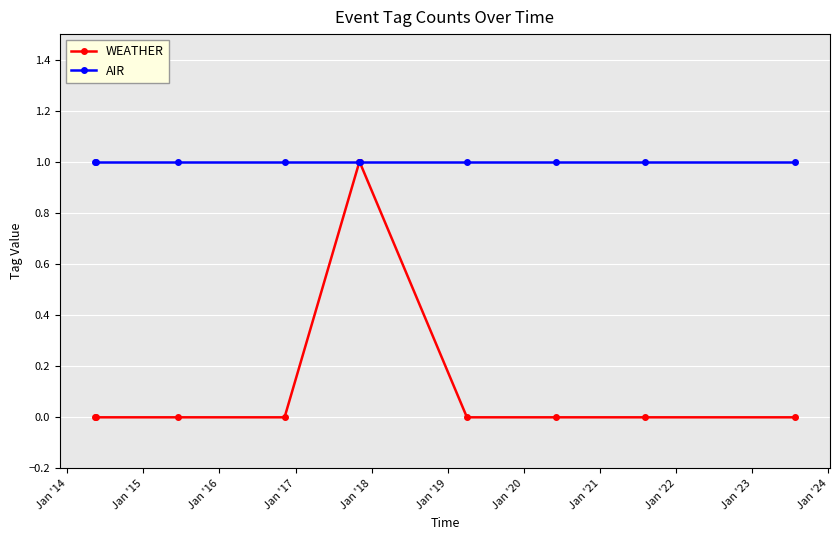

List the series in order of their overall mean, lowest first.

WEATHER, AIR